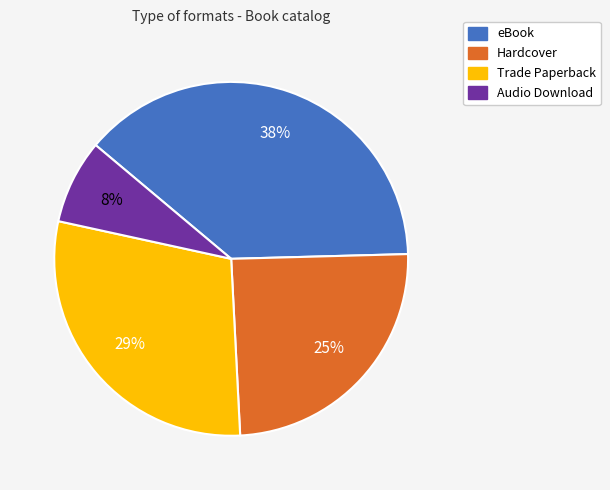

To the nearest percent, what is the difference between the Hardcover and Audio Download slice percentages?

17%